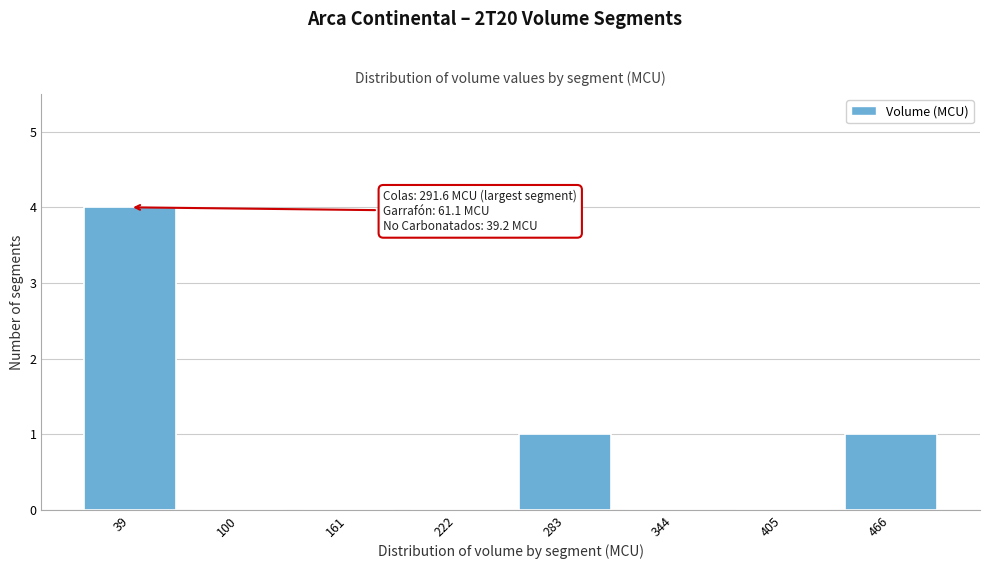

Reading left to right, transcribe all the data shown in this chart.

39=4	100=0	161=0	222=0	283=1	344=0	405=0	466=1